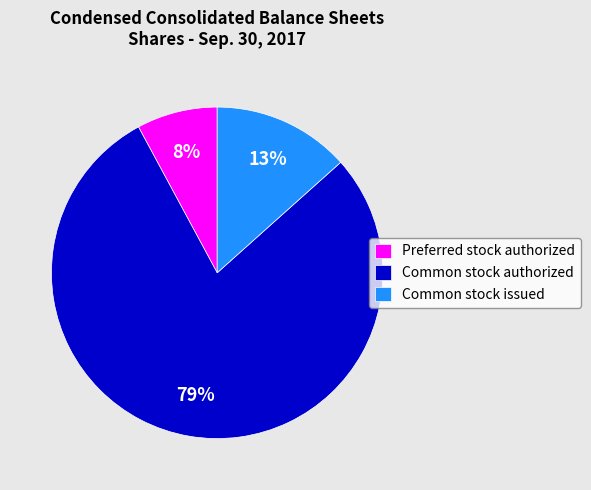

Is it true that Common stock issued is 13% of the pie?

True